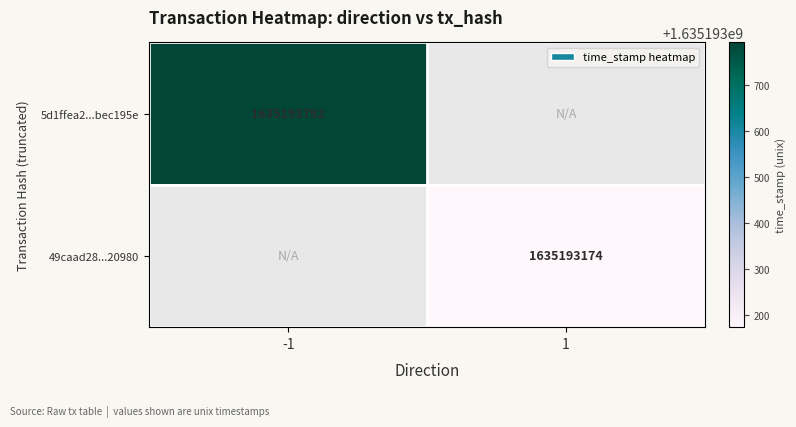

List the series in order of their peak value, highest first.

5d1ffea2dc8418c3f4b2430bbf856c56bec195e, 49caad283c2e51f8298ebf970edf468cd820980